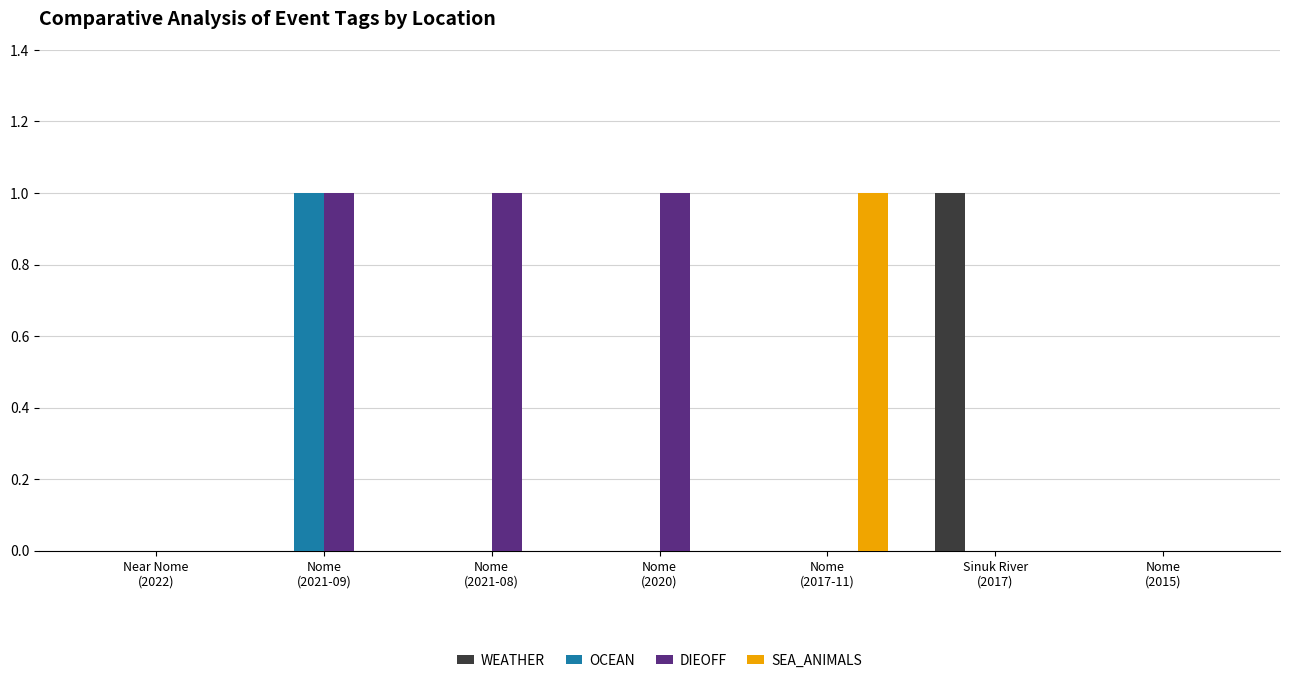

How many DIEOFF values are between 0 and 1?

7